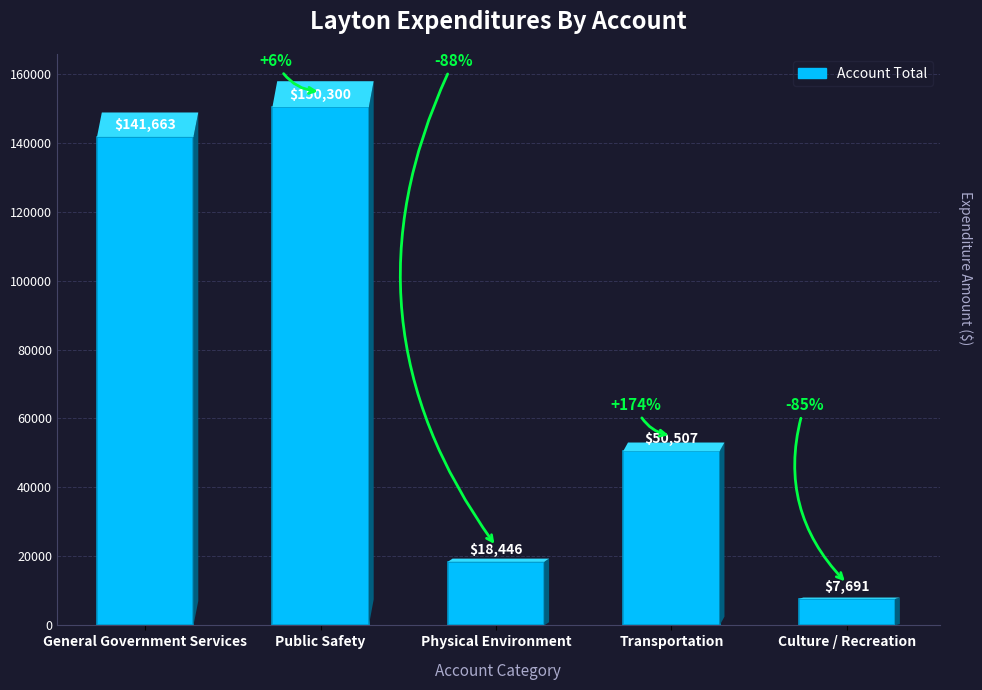

Reading left to right, what are all the values shown in this chart?

141663	150300	18446	50507	7691